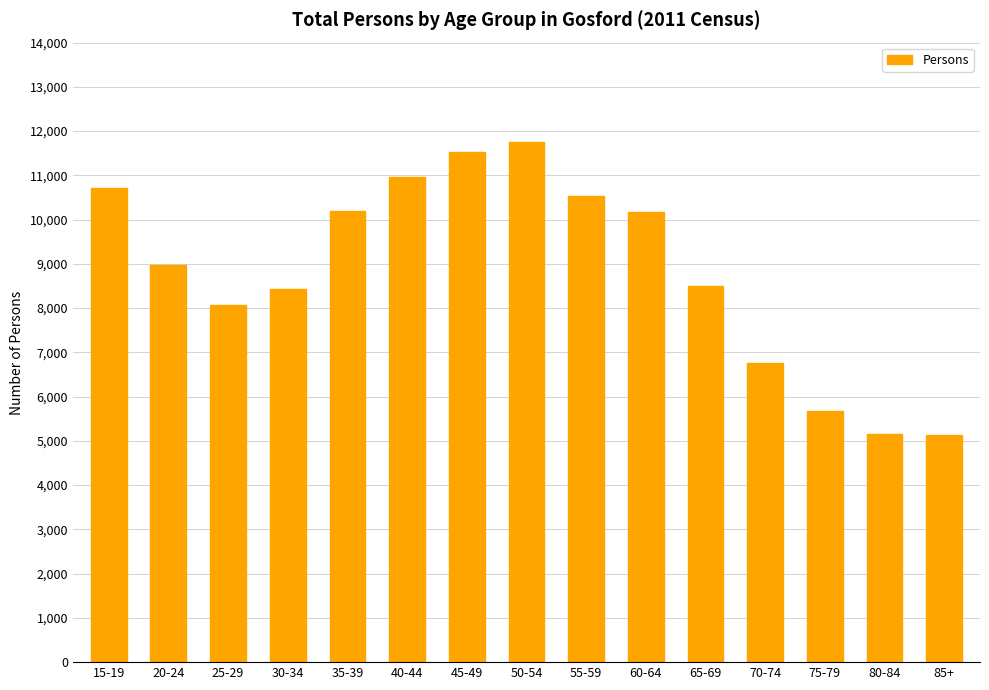

Is it true that the value at 70-74 is 6751?

True